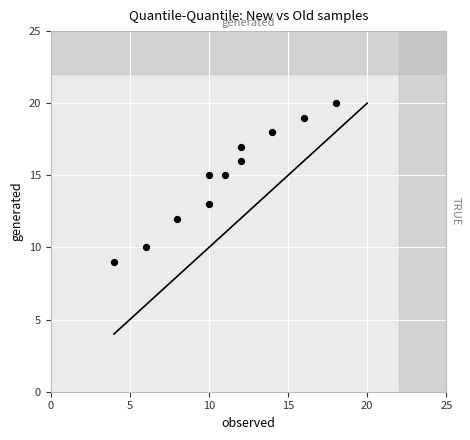

What is the average X value?

11